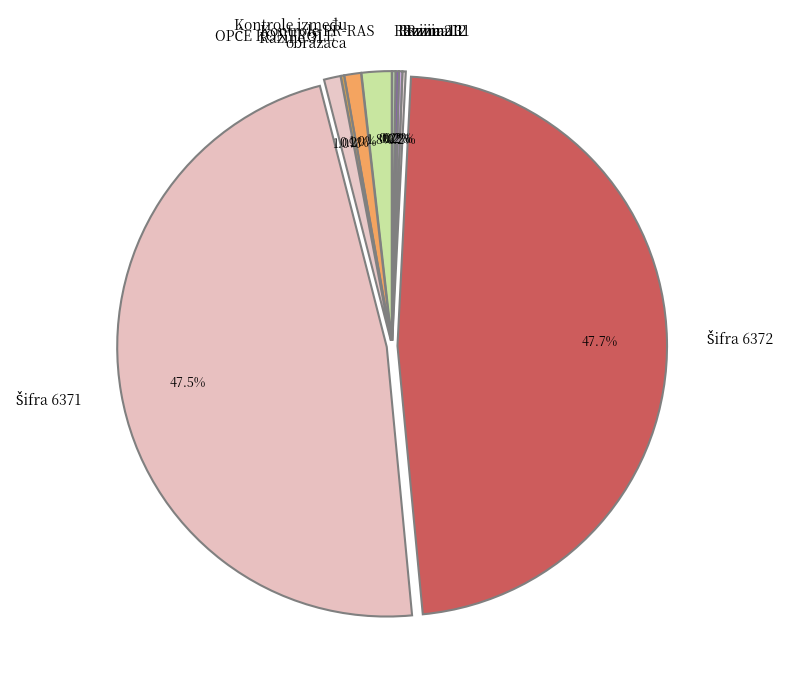

To the nearest percent, what portion does Razine 31 represent?

1%